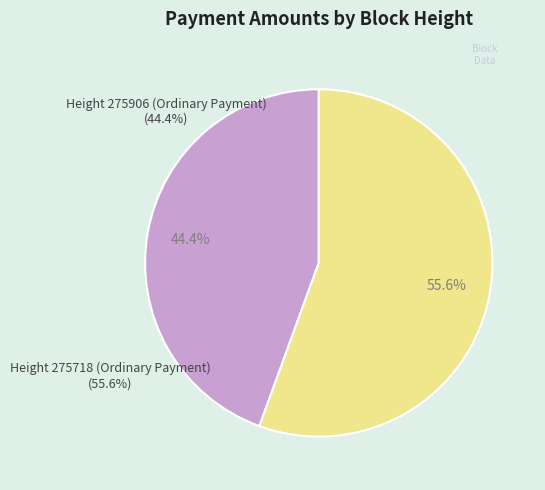

The Height 275718 (Ordinary Payment) slice represents 56% of the pie. True or false?

True